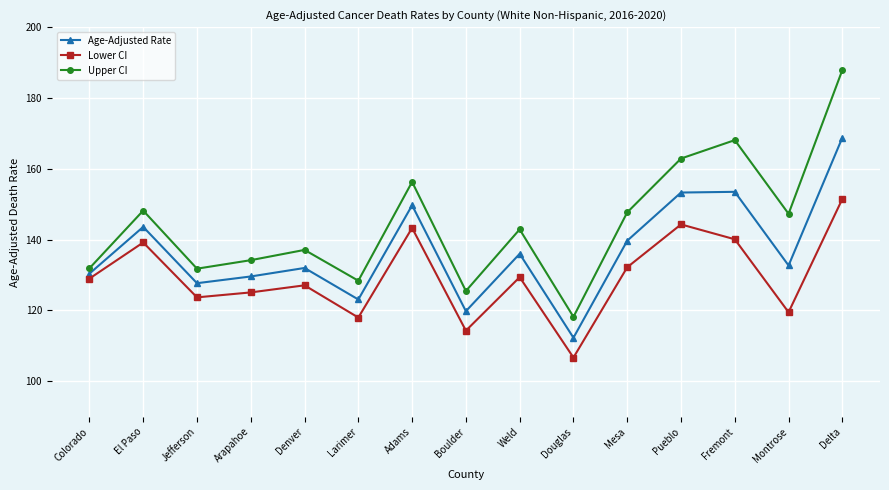

What is the label of the 8th point from the left?

Boulder